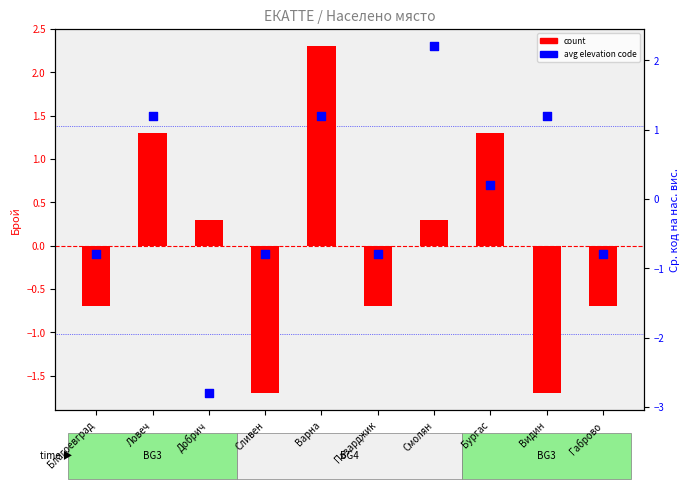

At which category is the sum across all series the highest?

Варна